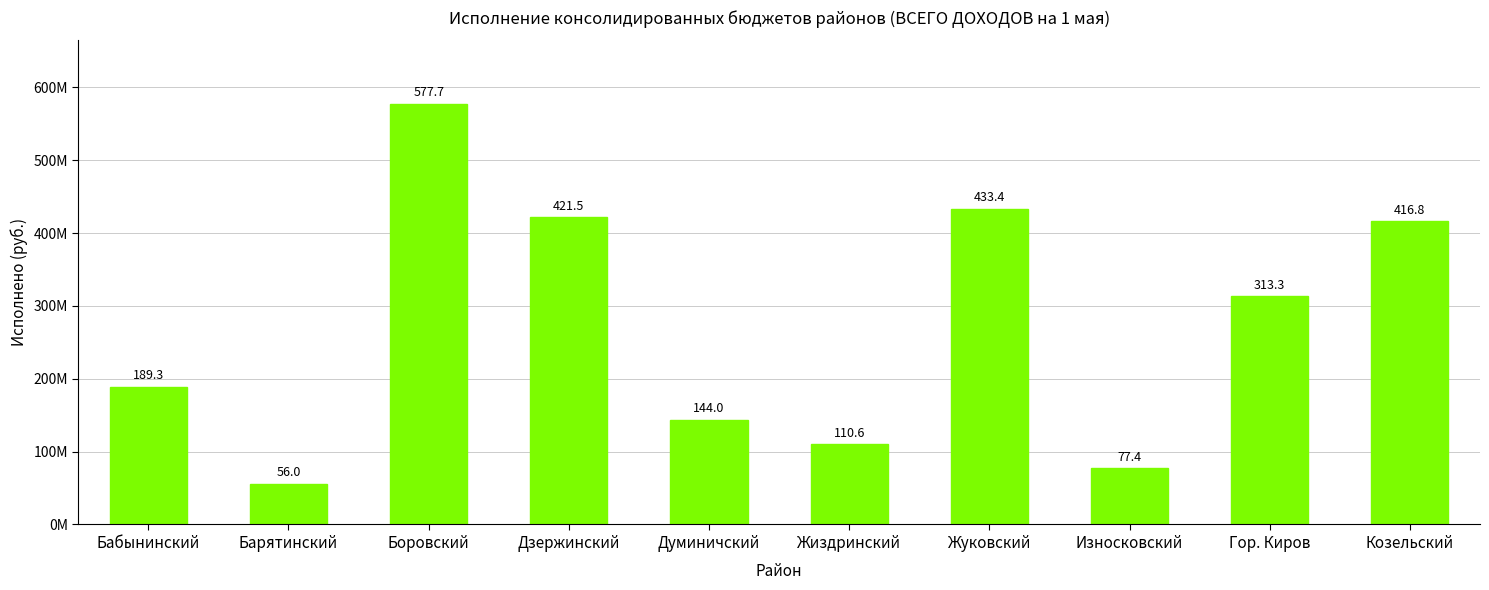

Rank the categories by value from lowest to highest.

Барятинский, Износковский, Жиздринский, Думиничский, Бабынинский, Гор. Киров, Козельский, Дзержинский, Жуковский, Боровский